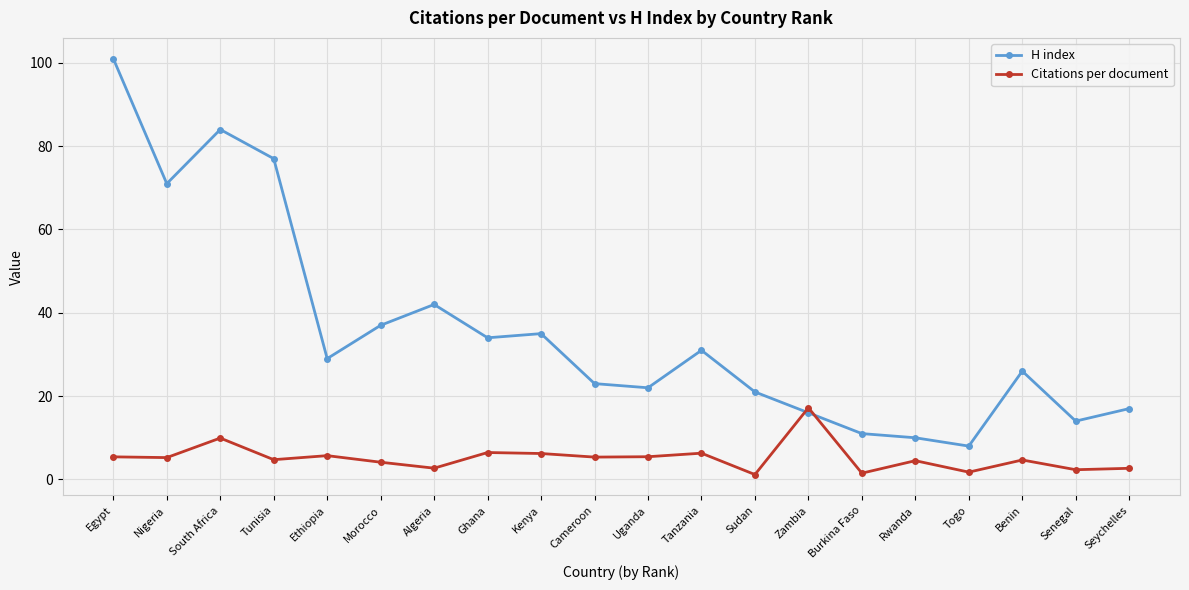

How many times do Citations per document and H index cross each other?

2